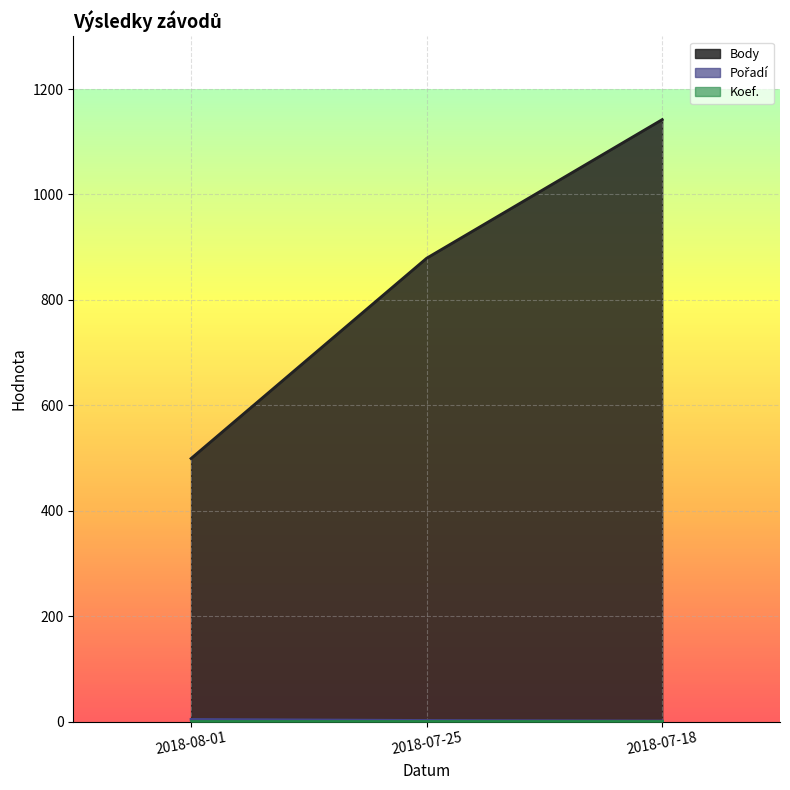

How many Body values are between 499 and 1142?

3